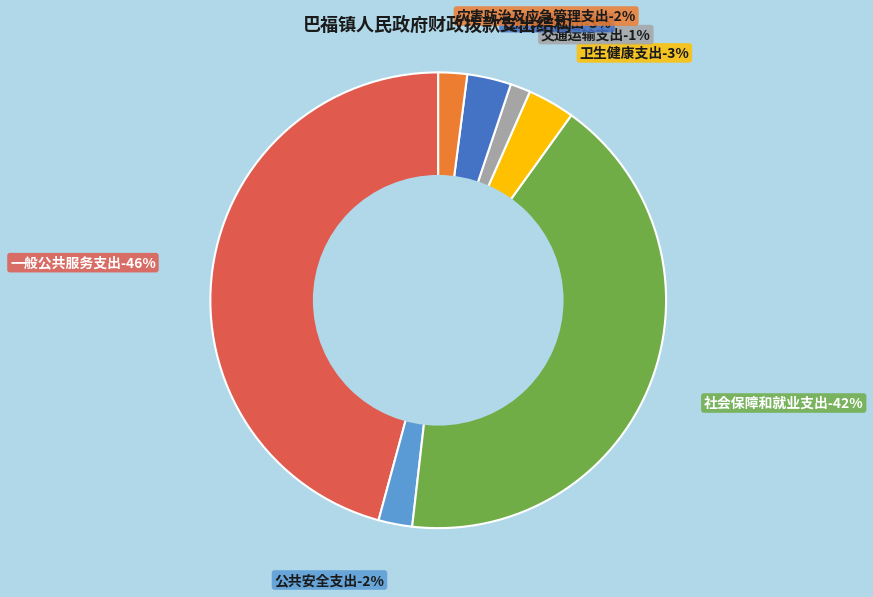

The 公共安全支出 slice represents 2% of the pie. True or false?

True